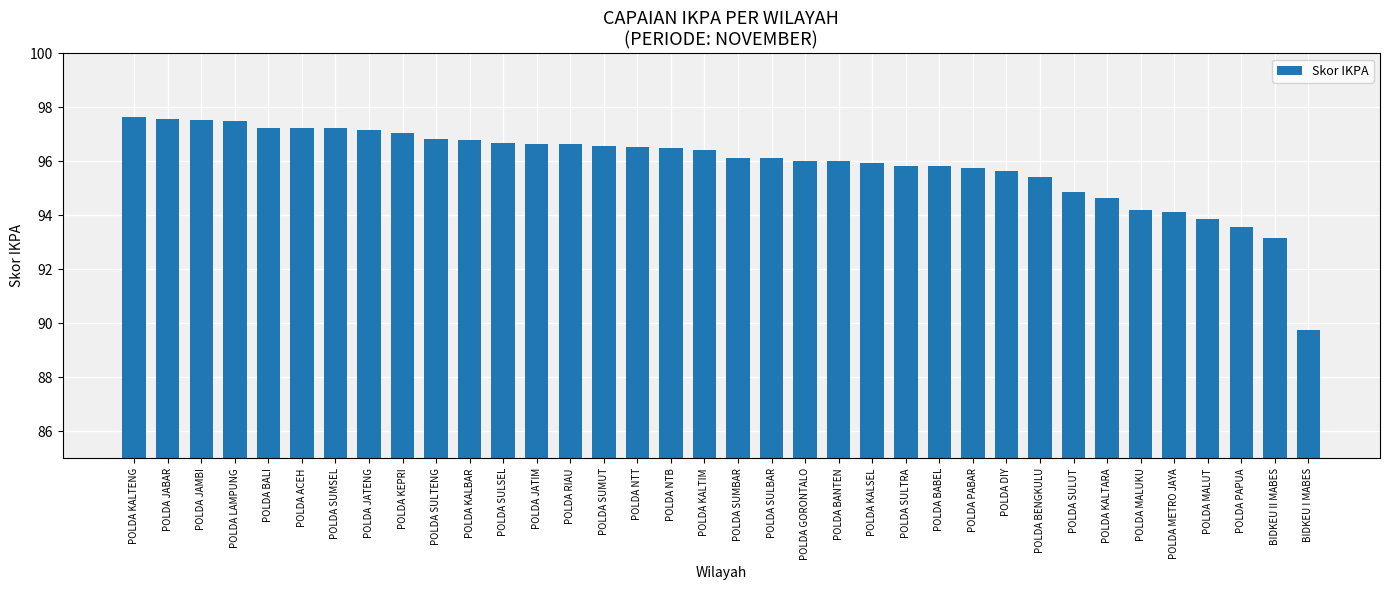

Between POLDA BENGKULU and POLDA KALTENG, which is larger?

POLDA KALTENG